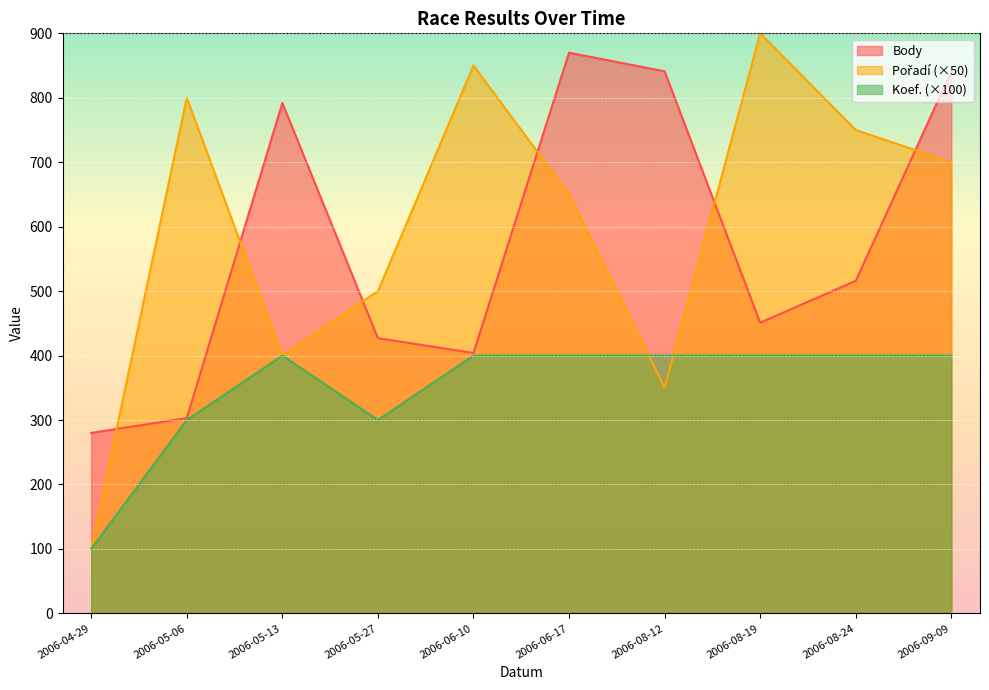

At 2006-08-12, list the series in order from smallest to largest.

Pořadí, Koef., Body